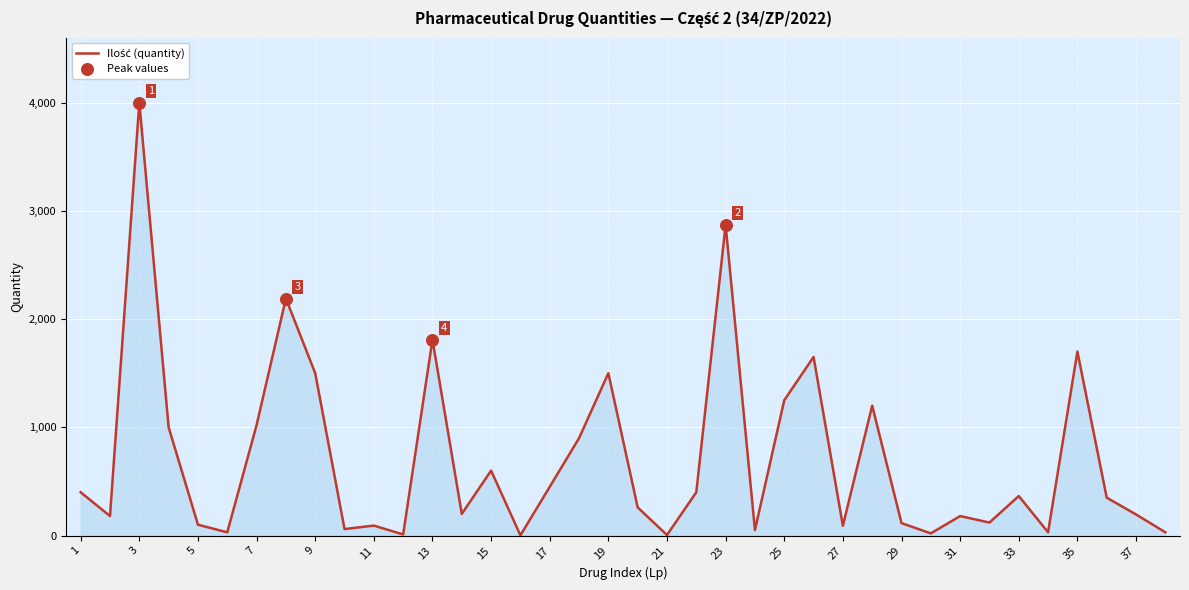

What is the greatest value displayed?

4000